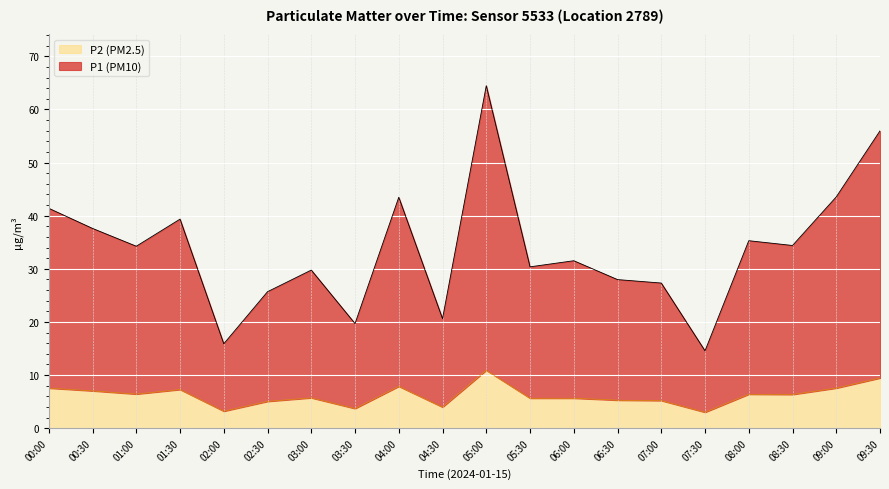

Rank the categories by P2 value from lowest to highest.

07:30, 02:00, 03:30, 04:30, 02:30, 07:00, 06:30, 05:30, 06:00, 03:00, 08:30, 08:00, 01:00, 00:30, 01:30, 00:00, 09:00, 04:00, 09:30, 05:00